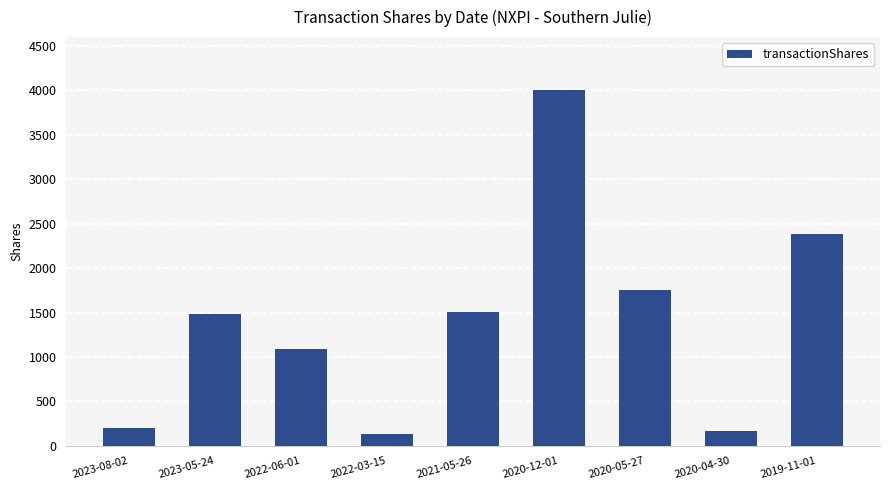

Reading left to right, extract all data points from this chart.

203	1482	1090	135	1502	4000	1749	172	2379